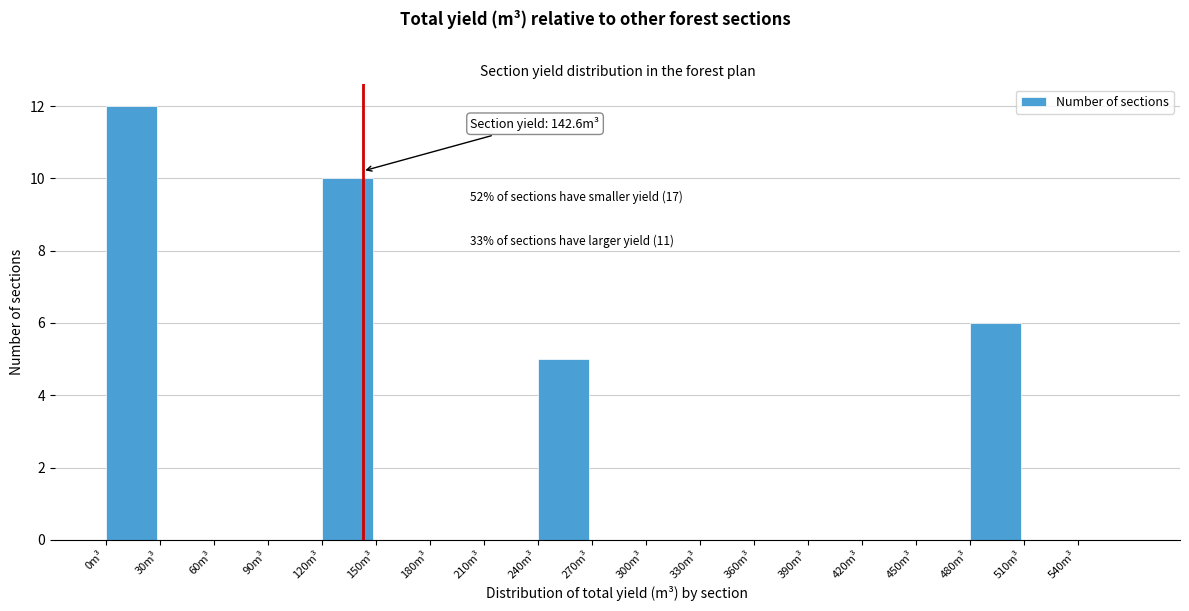

Which range on the x-axis has the tallest bar?

0 to 30